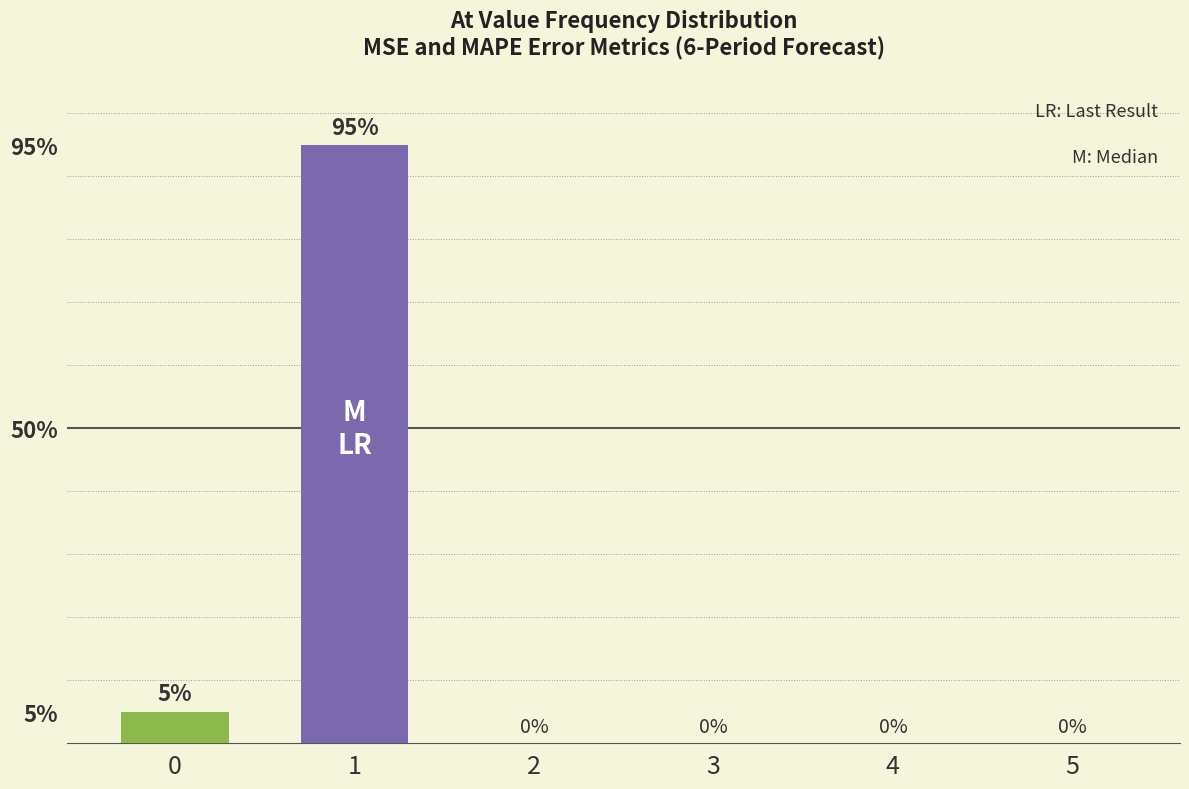

The value at 5 is -34. True or false?

False